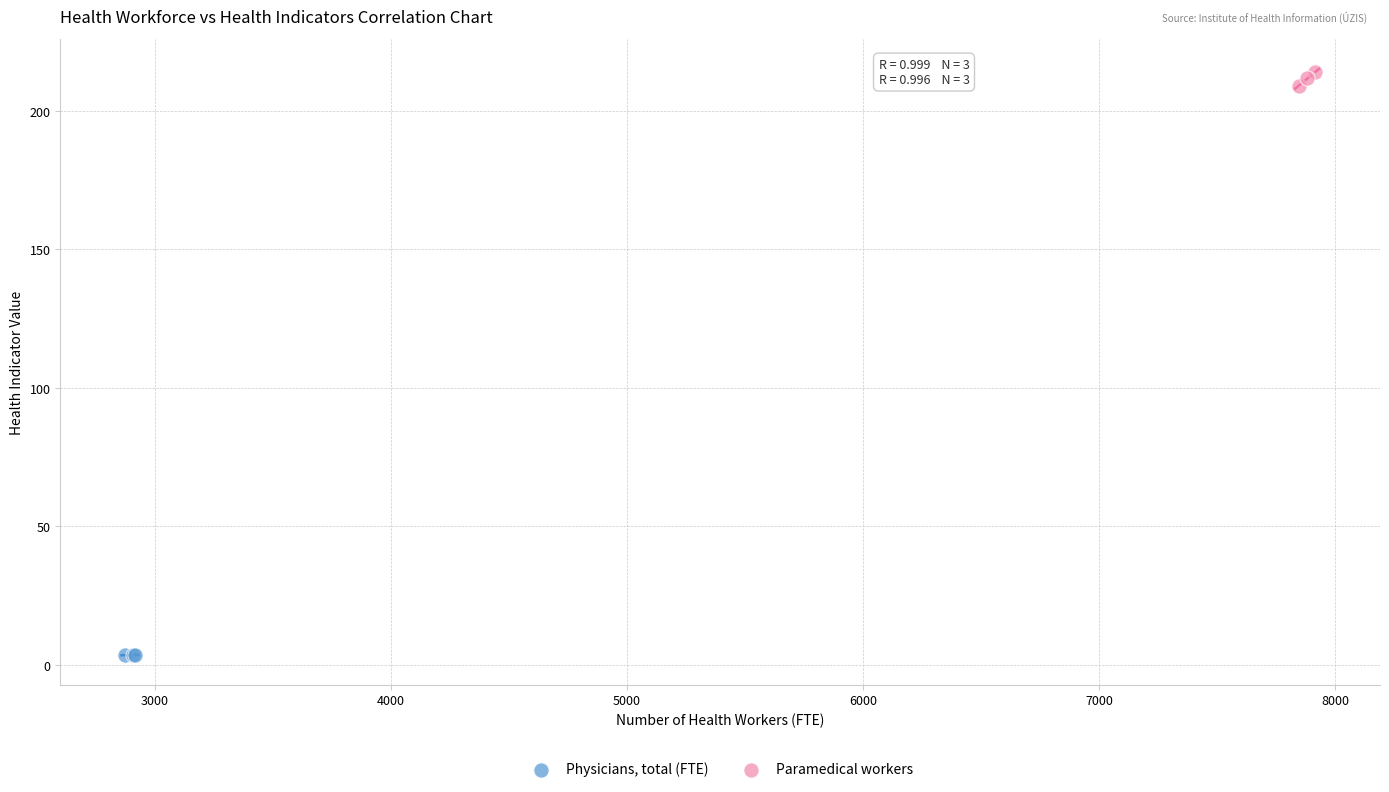

Which series contains the highest Y value?

Paramedical workers